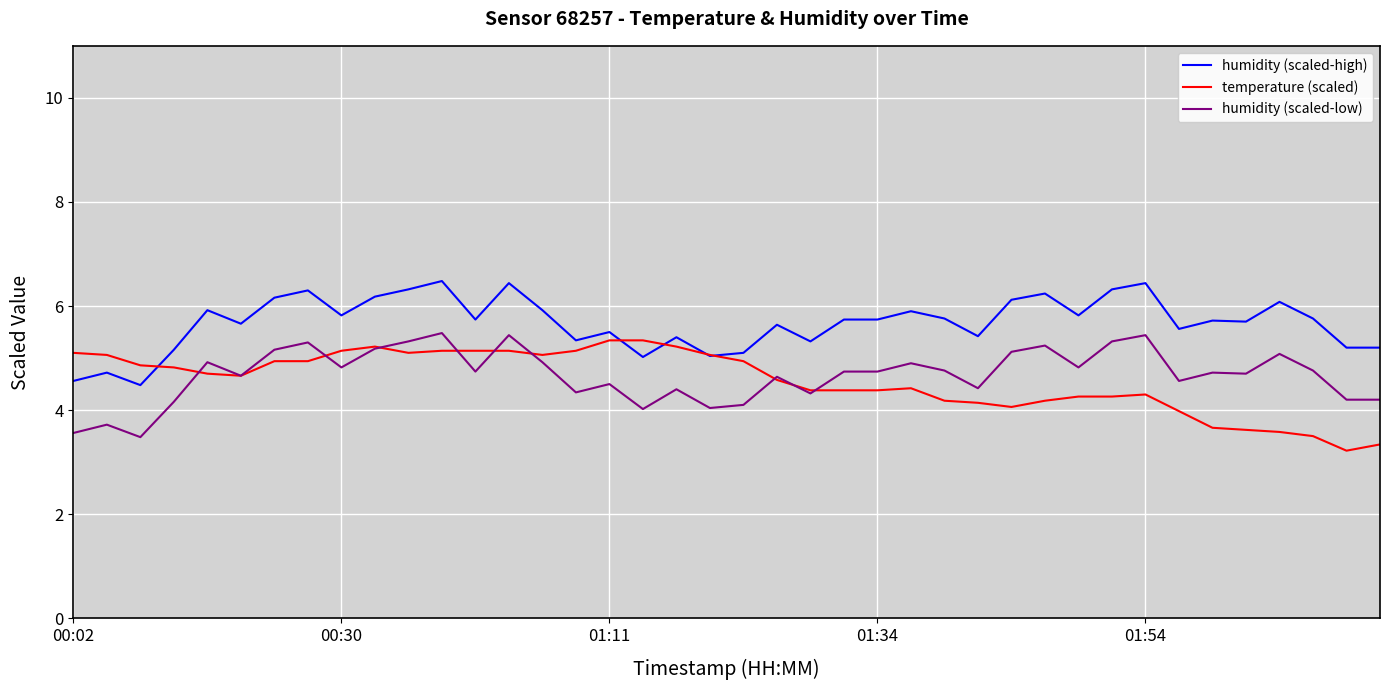

What is the difference between the second highest and second lowest values in the temperature (scaled) series?

2.0